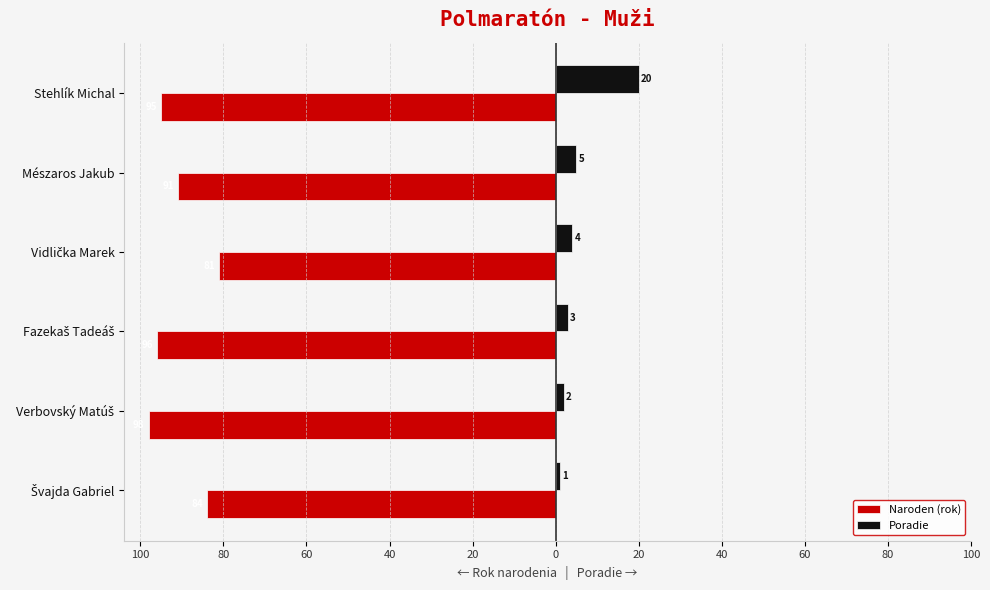

What is the sum of all Poradie values?

35